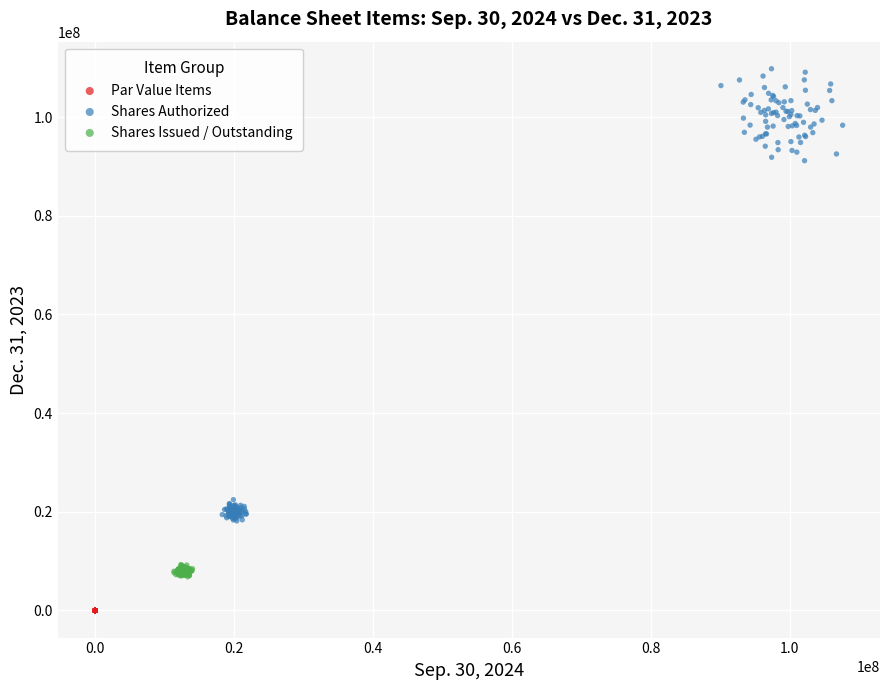

Which series has the widest spread of Y values?

Shares Authorized